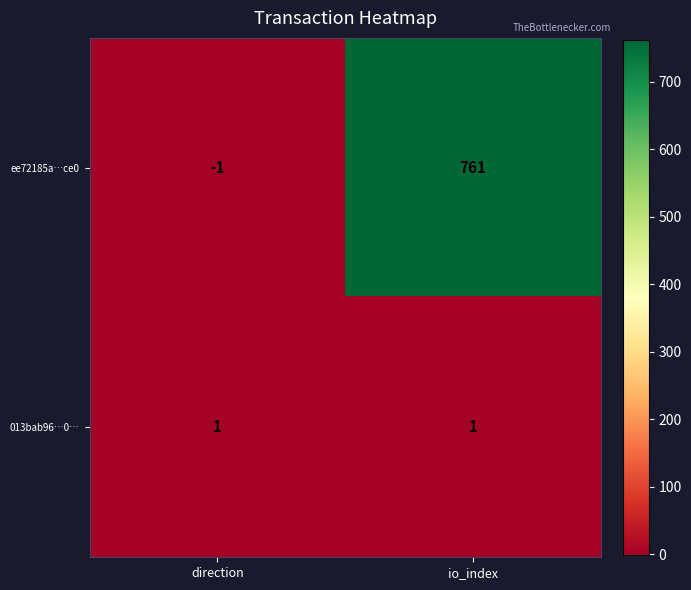

What is the maximum value for ee72185a…ce0?

761